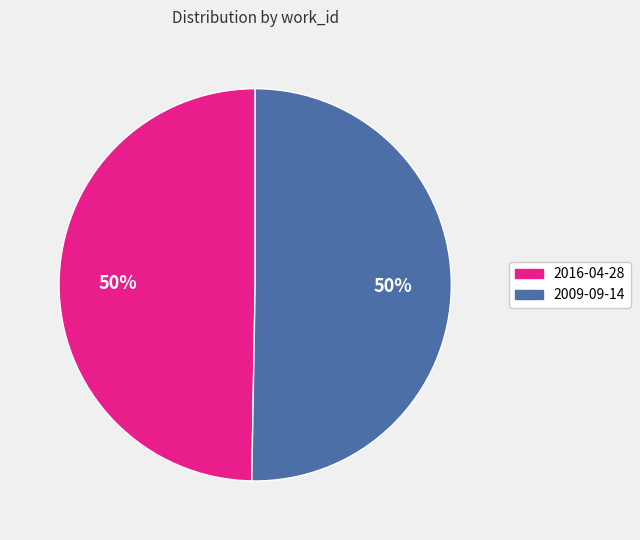

Approximately how many times larger is the value at 2016-04-28 compared to 2009-09-14?

1.0